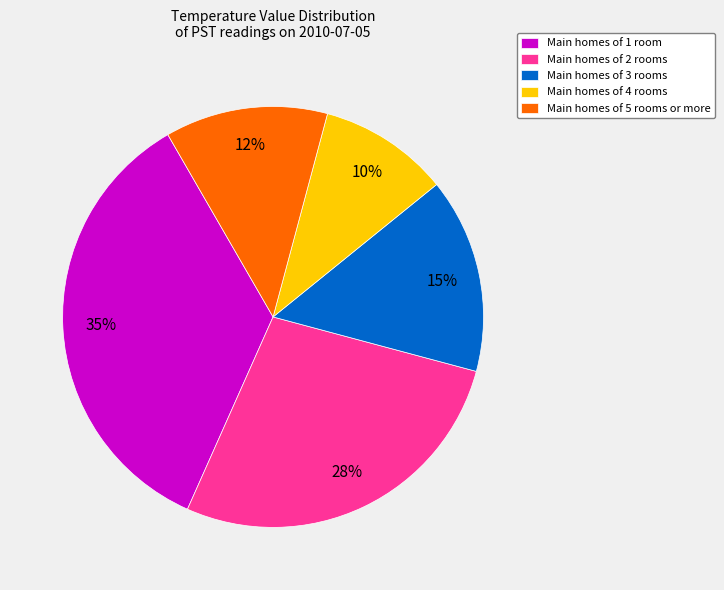

Which slice is the largest?

Main homes of 1 room